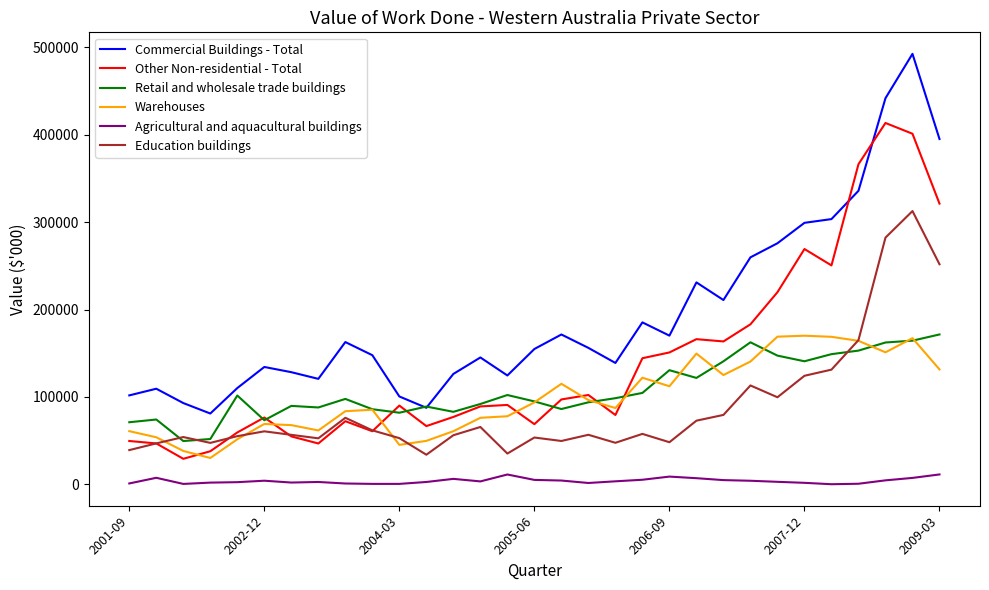

What is the lowest value of the Education buildings series?

33904